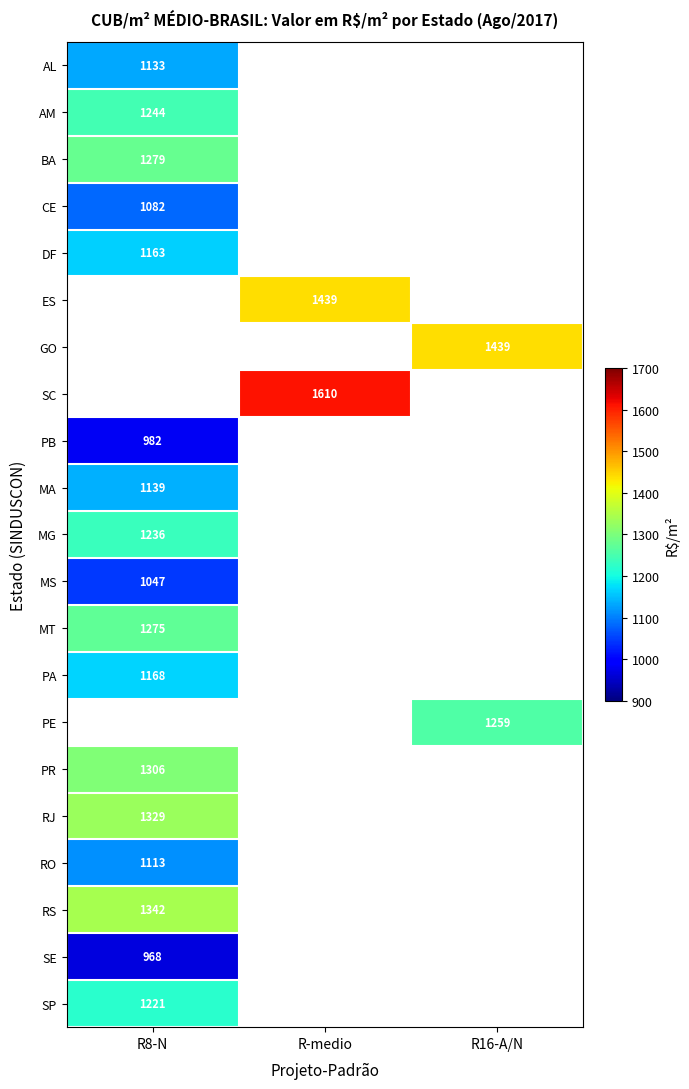

At which label is SE closest to 968?

R8-N